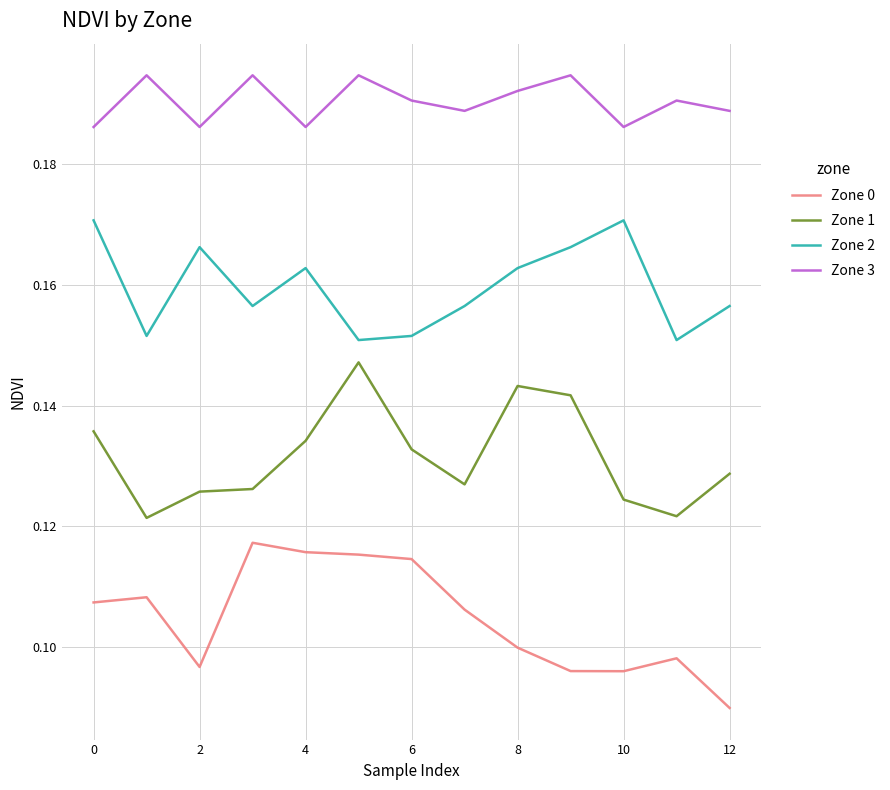

List the series in order of their overall mean, lowest first.

Zone 0, Zone 1, Zone 2, Zone 3